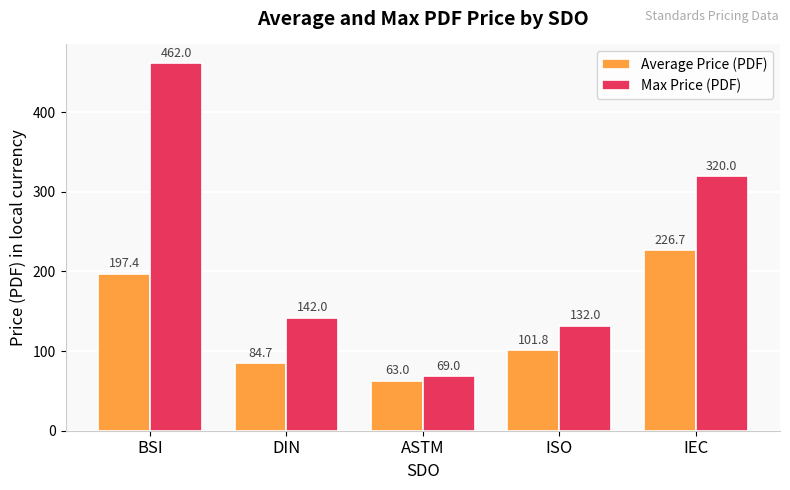

Rank the series by their maximum value, from lowest to highest.

Average Price (PDF), Max Price (PDF)